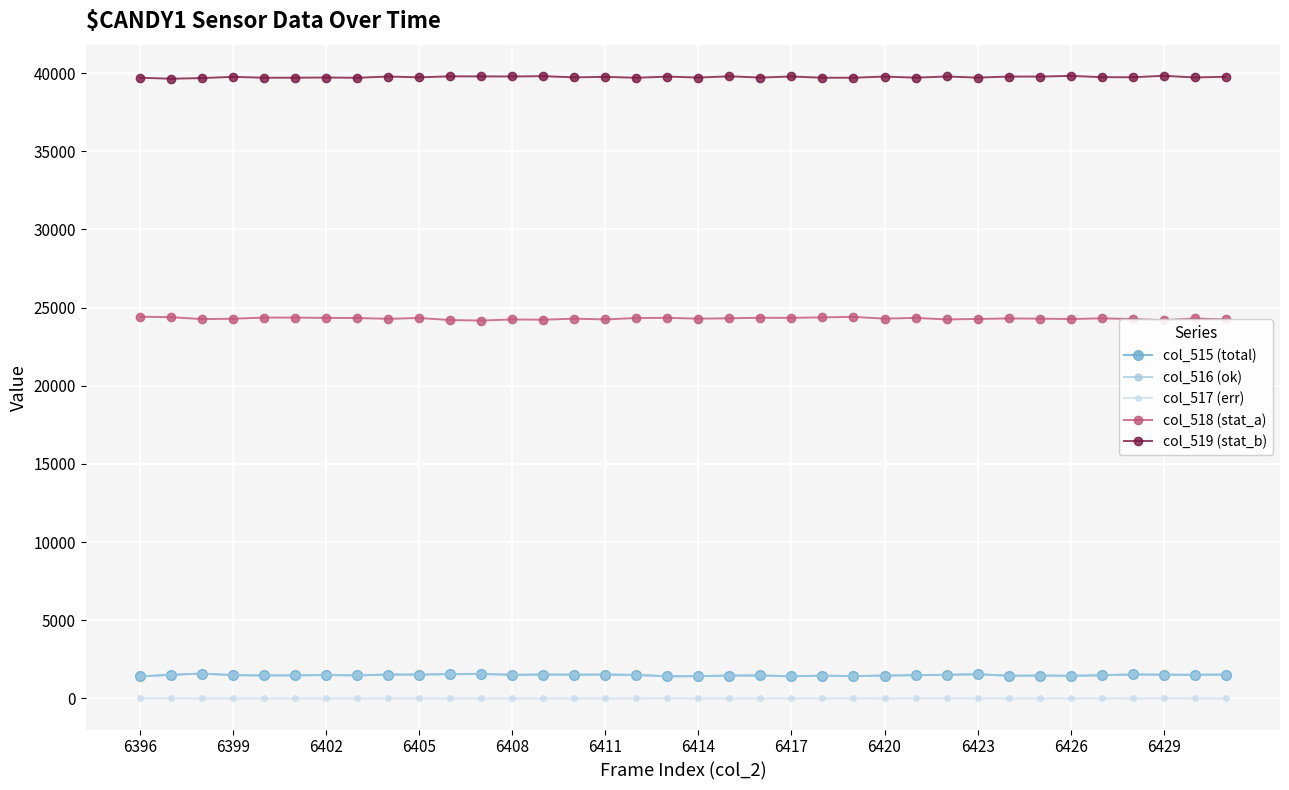

Which series has the largest total across all categories?

col_519 (stat_b)